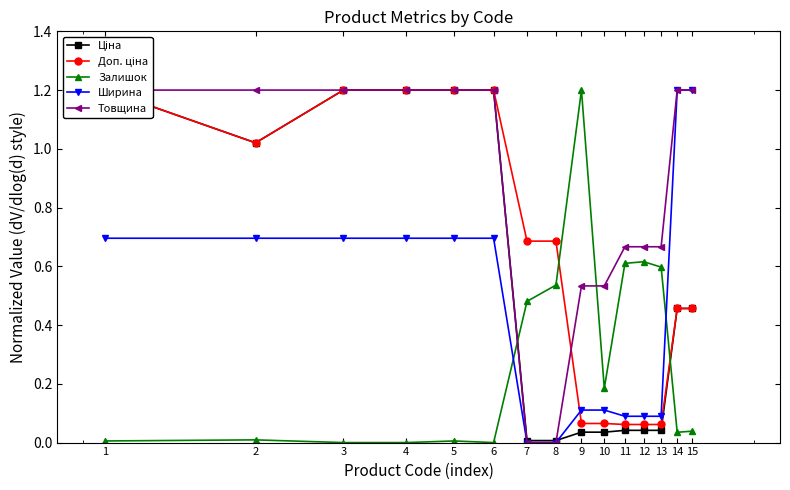

What is the difference between the maximum and minimum values in the Доп. ціна series?

1.1